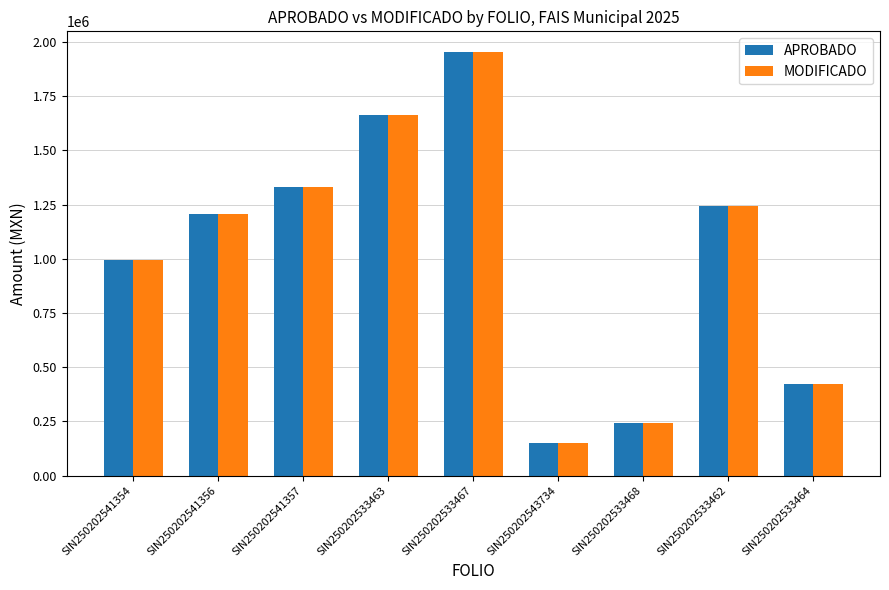

At which category is the sum across all series the highest?

SIN250202533467